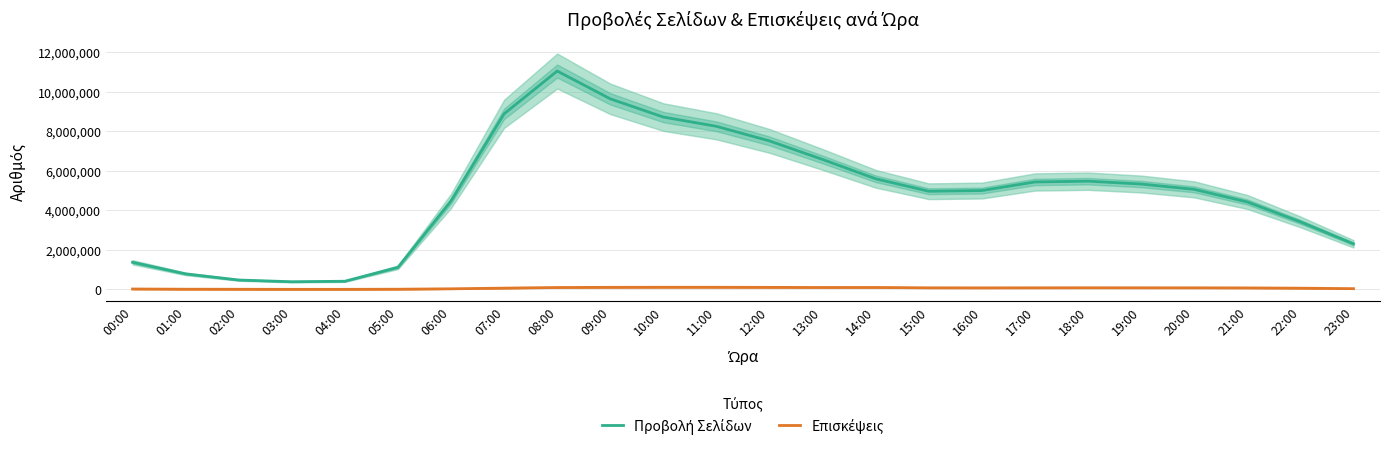

At which category does the chart reach its peak across all series?

08:00